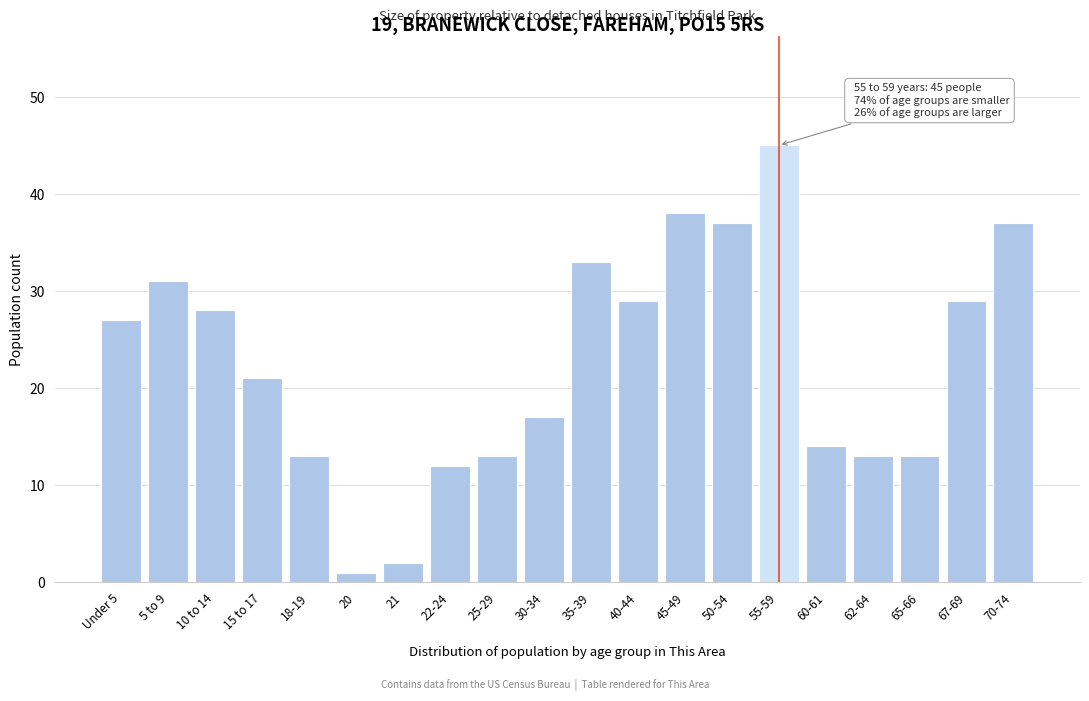

Reading right to left, extract all data points from this chart.

37	29	13	13	14	45	37	38	29	33	17	13	12	2	1	13	21	28	31	27